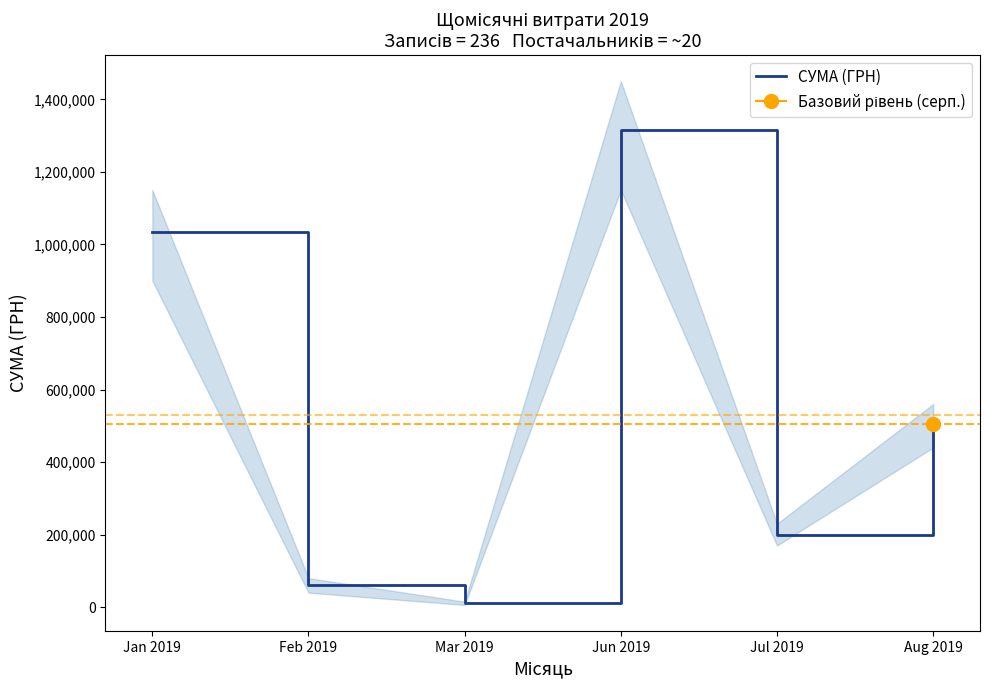

How many points are lower than both their immediate neighbors (excluding endpoints)?

2